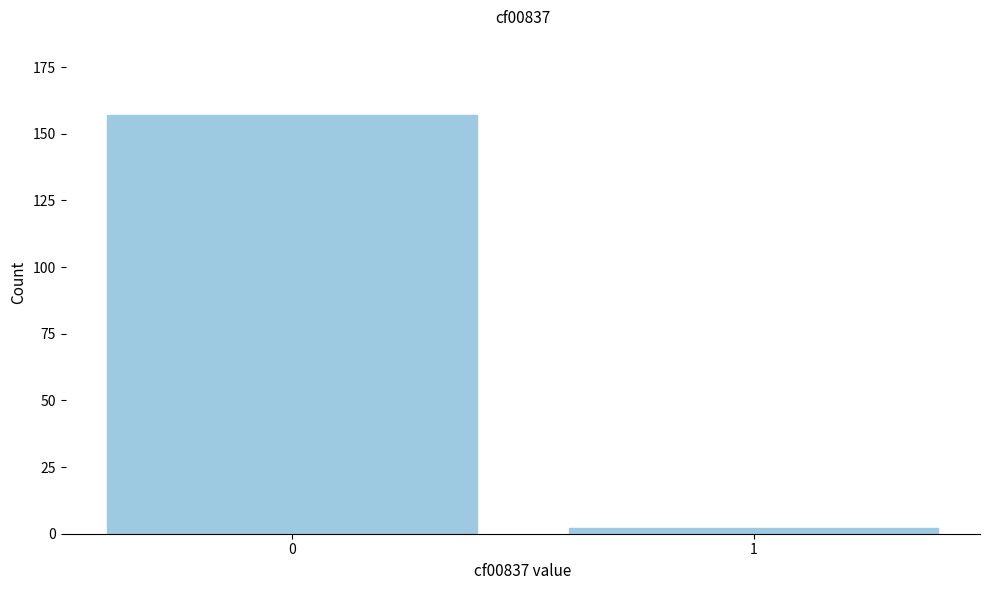

Reading right to left, extract all data points from this chart.

2	157